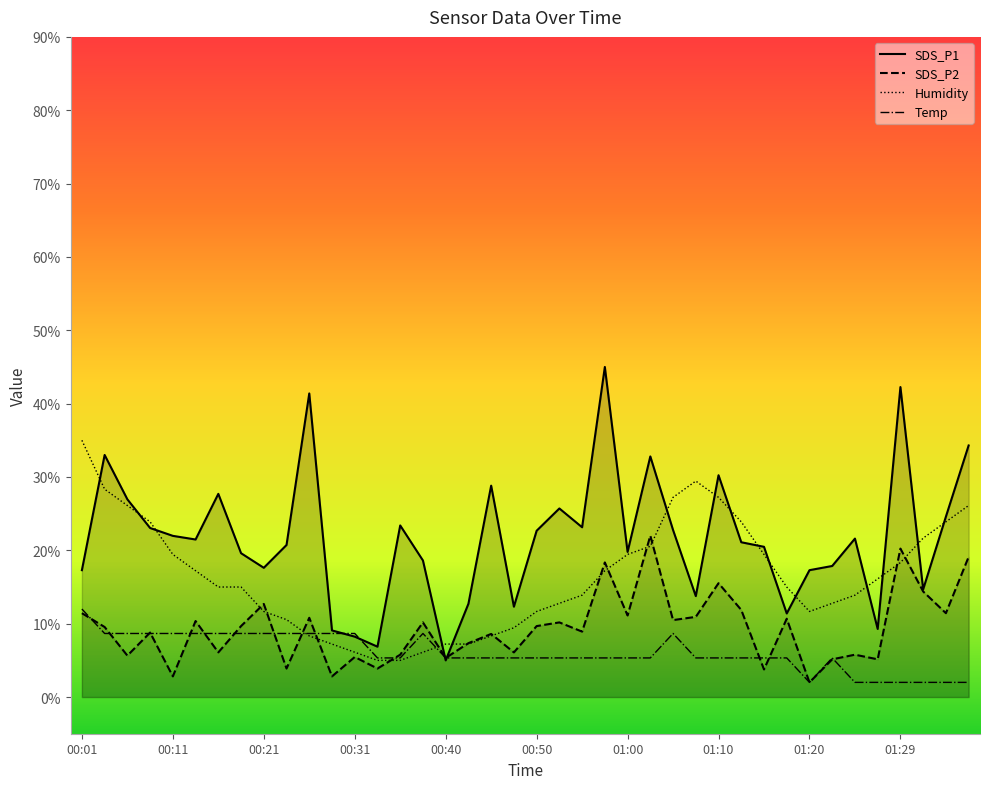

What are all the series names shown in the legend?

SDS_P1, SDS_P2, Humidity, Temp